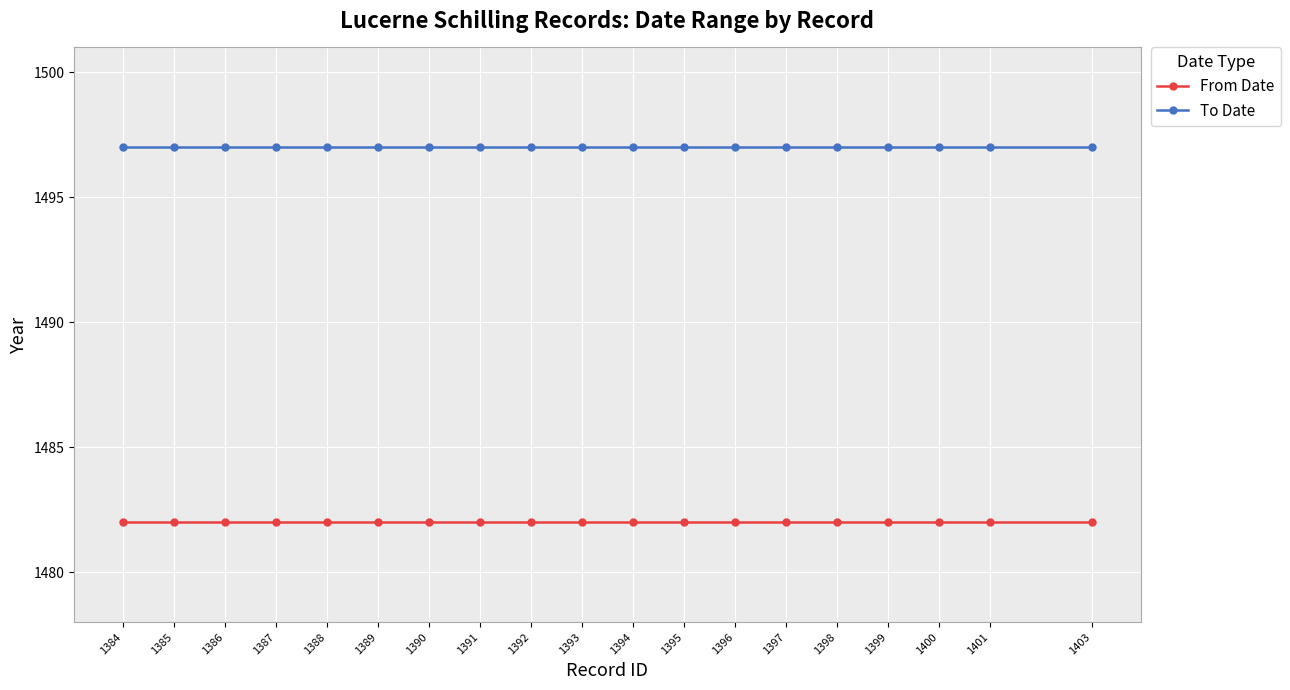

The To Date series shows 1497 at 1403. True or false?

True